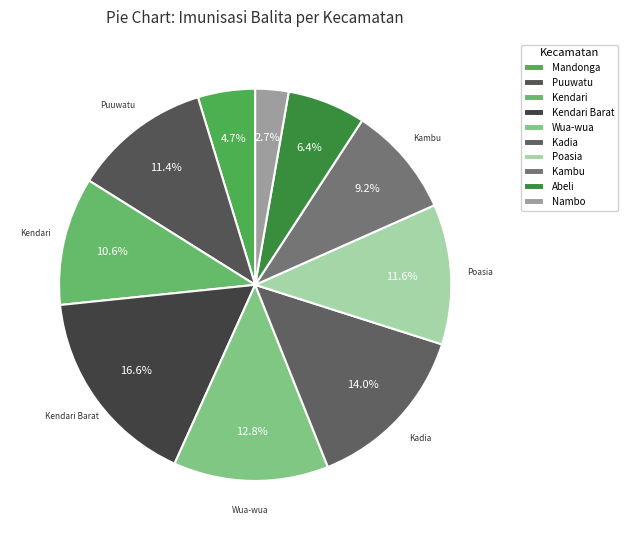

What portion of the pie excludes Abeli?

93.6%